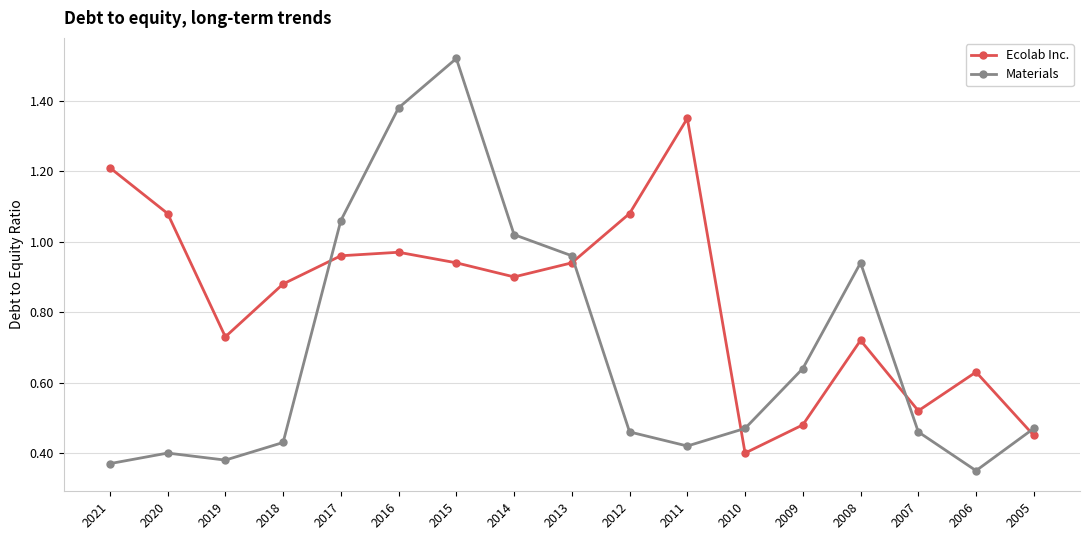

In Ecolab Inc., how many points are higher than both neighbors (excluding endpoints)?

4